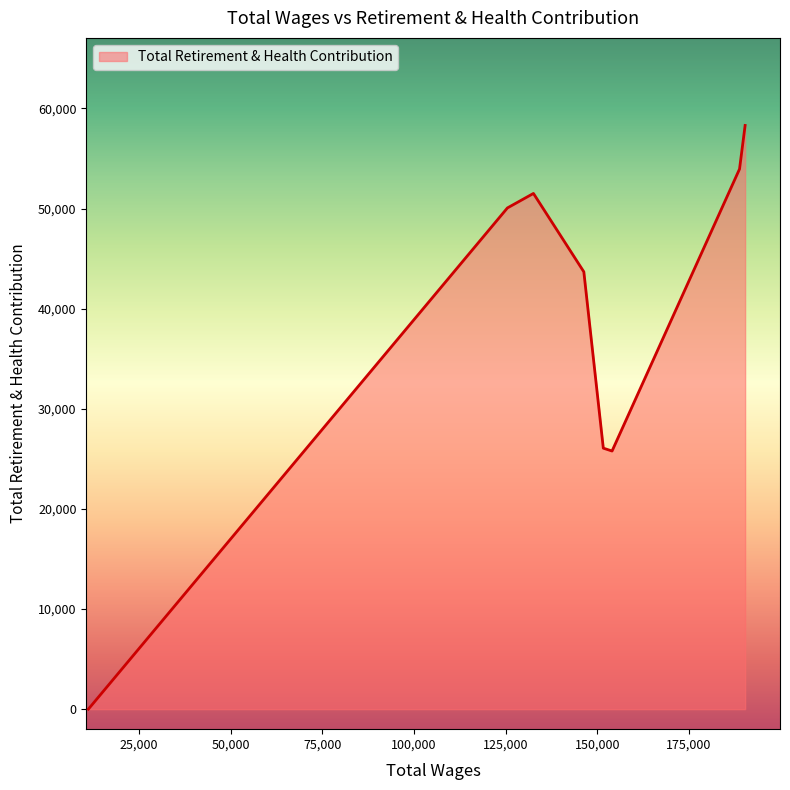

True or false: the data has more than 1 interior local peaks.

False